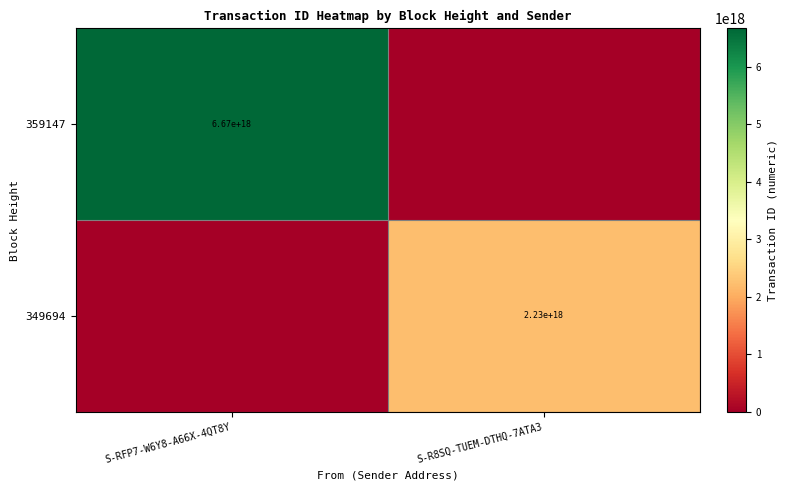

Between S-R8SQ-TUEM-DTHQ-7ATA3 and S-RFP7-W6Y8-A66X-4QT8Y, which is larger?

S-RFP7-W6Y8-A66X-4QT8Y